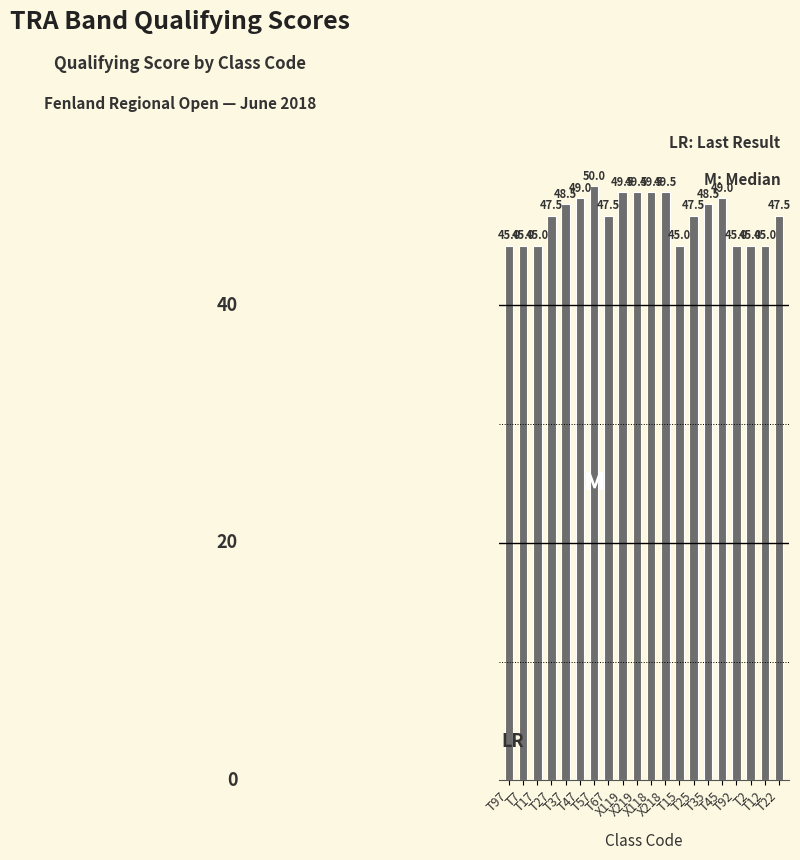

Approximately how many times larger is the value at T97 compared to X218?

0.9